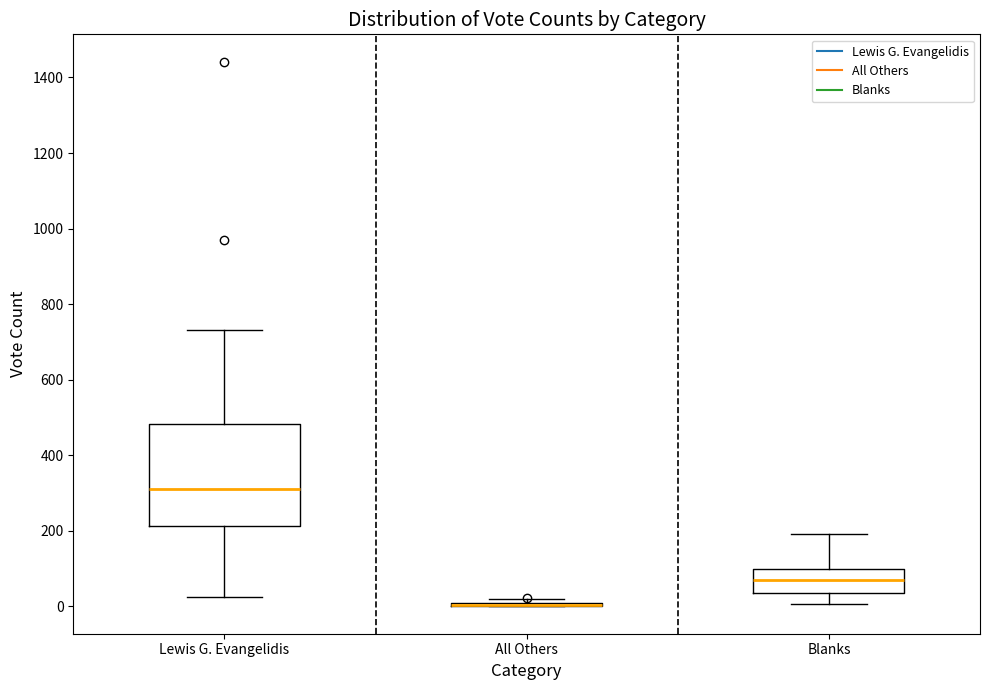

Where is the upper edge of the box for Blanks on the y-axis? The values are not printed on the chart, so give them approximately, as read against the axis.

100